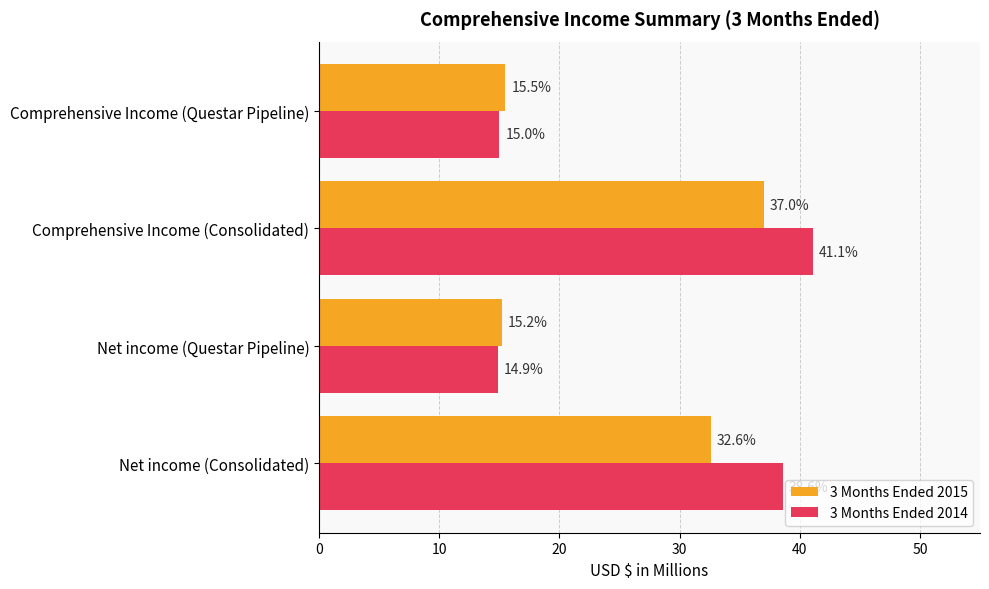

What is the sum of all 3 Months Ended 2015 values?

100.3